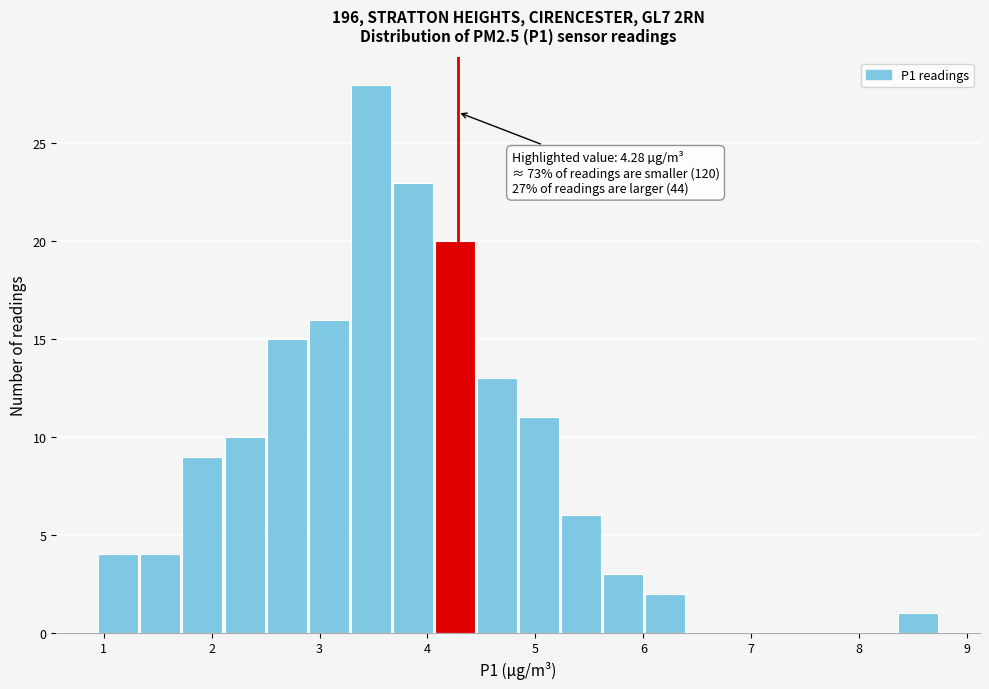

Read against the x-axis, roughly where is the centre of the tallest bar?

3.5